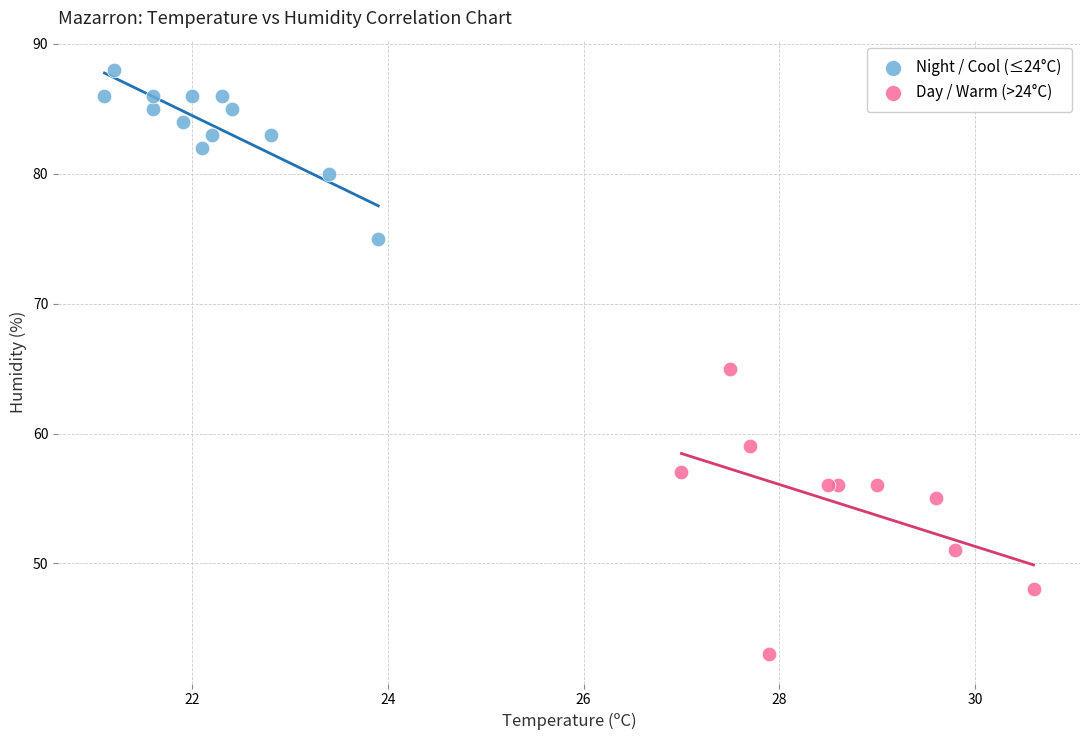

Which series contains the highest Y value?

Night / Cool (≤24°C)